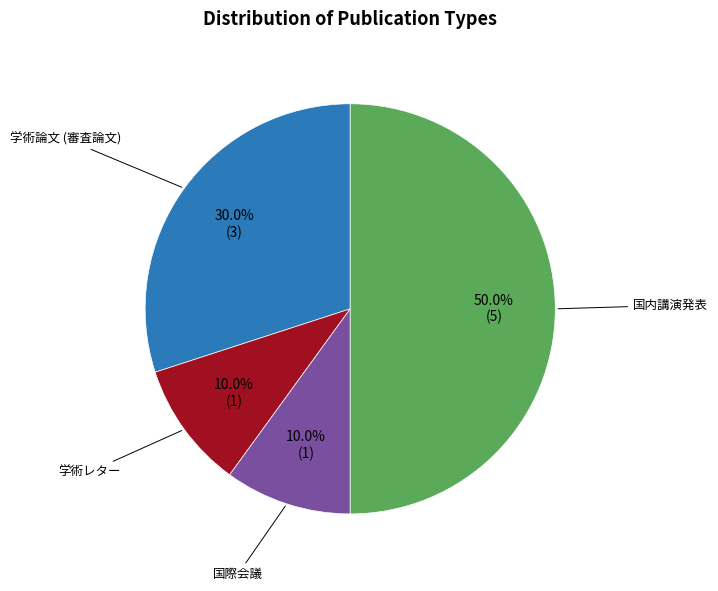

How many slices are in this pie chart?

4